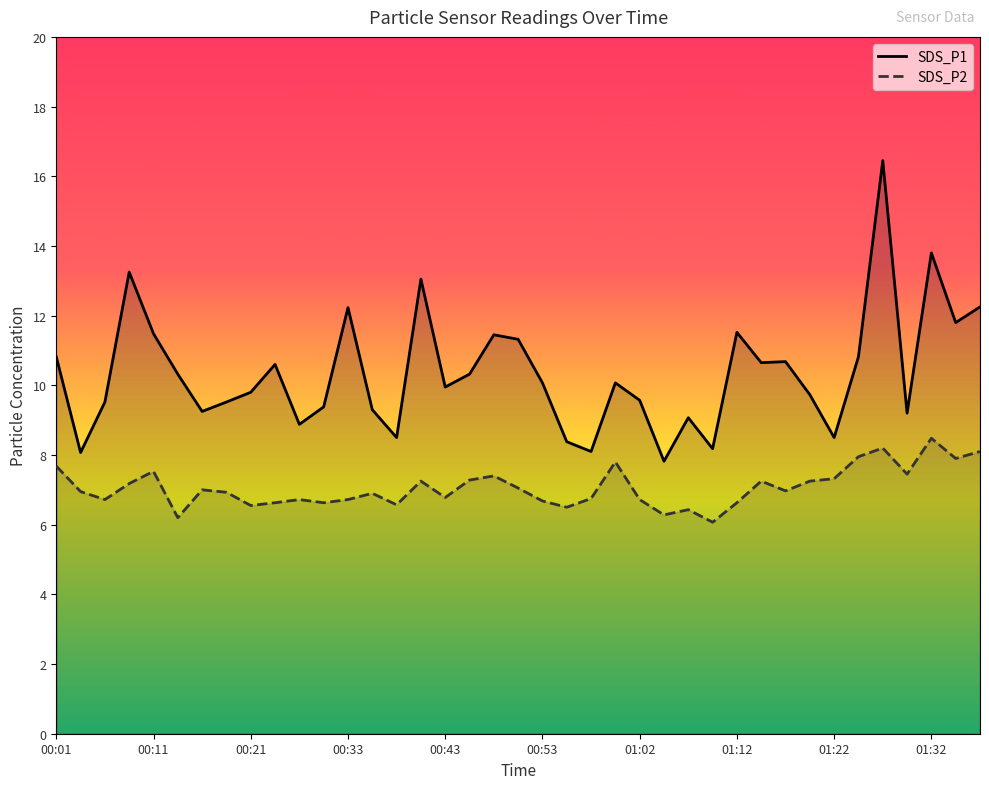

What is the label of the 39th point from the right?

00:01